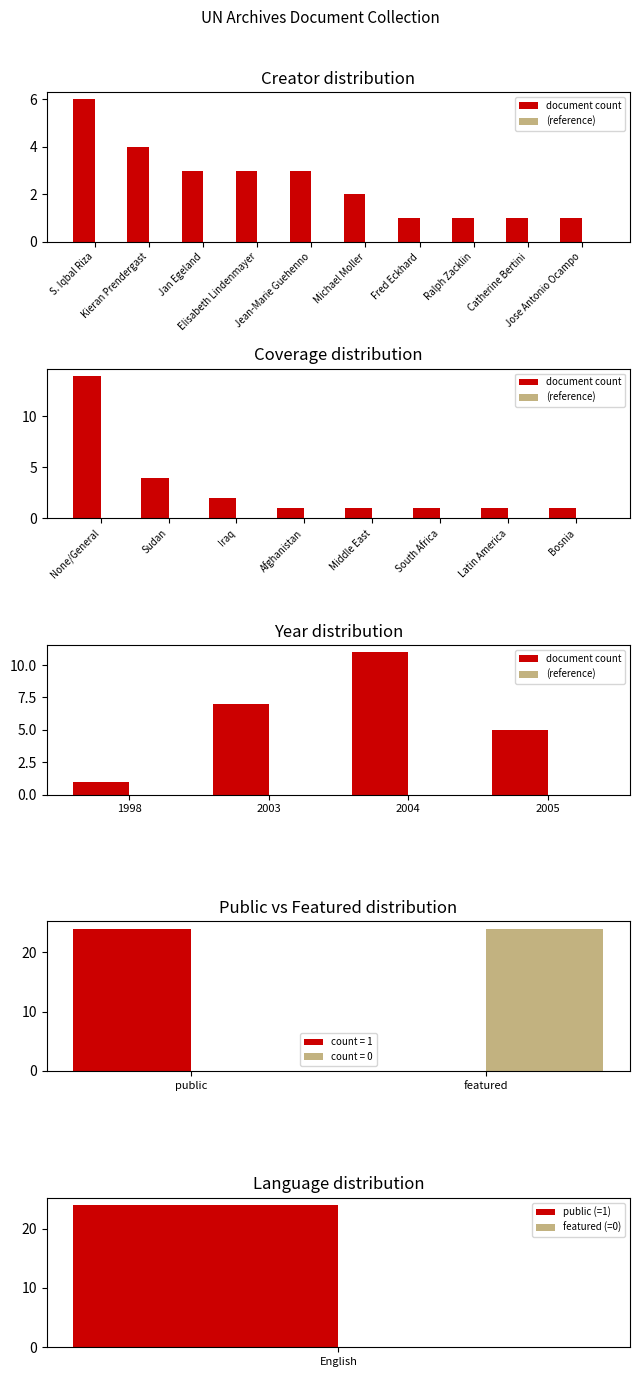

At which label does count = 0 reach its peak?

featured